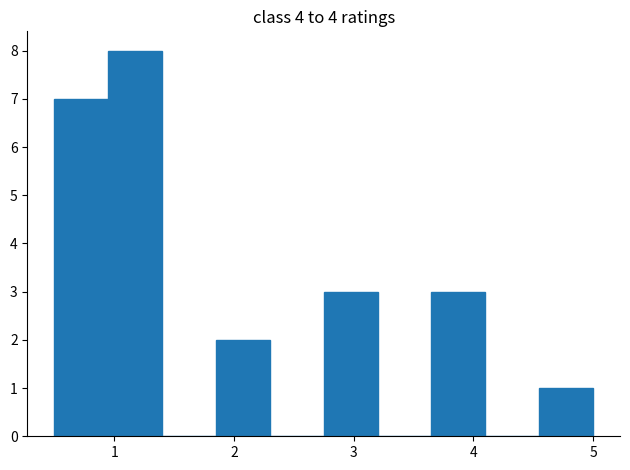

Reading left to right, transcribe this chart: for each bar, give the range it covers on the x-axis and its height. Neither the bar edges nor the heights are printed on the chart, so give them approximately, as read against the axes.

0.50 to 0.95: 7
0.95 to 1.40: 8
1.40 to 1.85: 0
1.85 to 2.30: 2
2.30 to 2.75: 0
2.75 to 3.20: 3
3.20 to 3.65: 0
3.65 to 4.10: 3
4.10 to 4.55: 0
4.55 to 5.00: 1